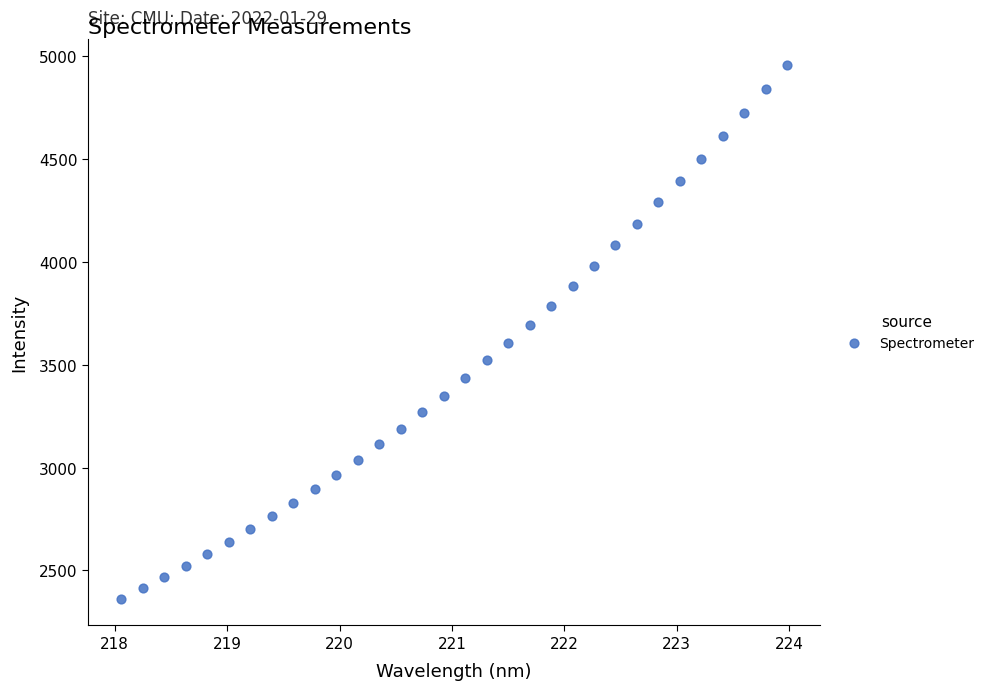

What is the range of X values (max minus min)?

5.9